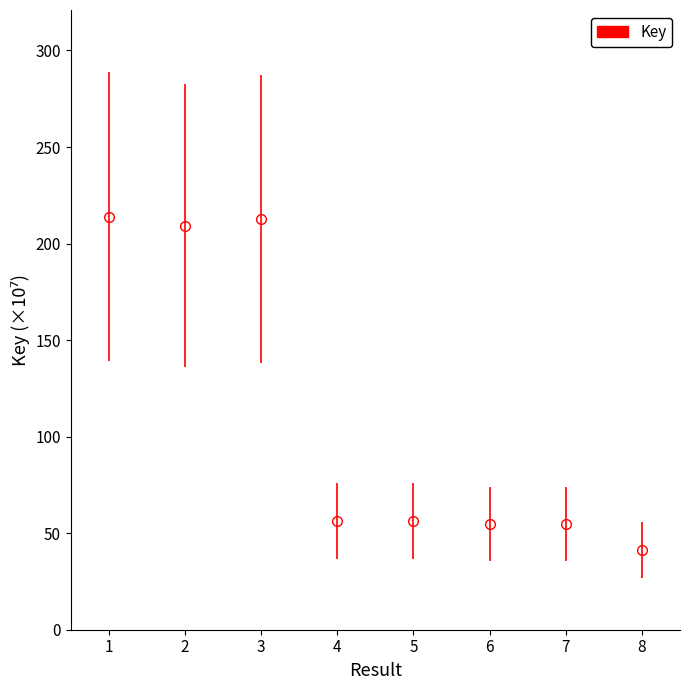

What is the average value?

112.5